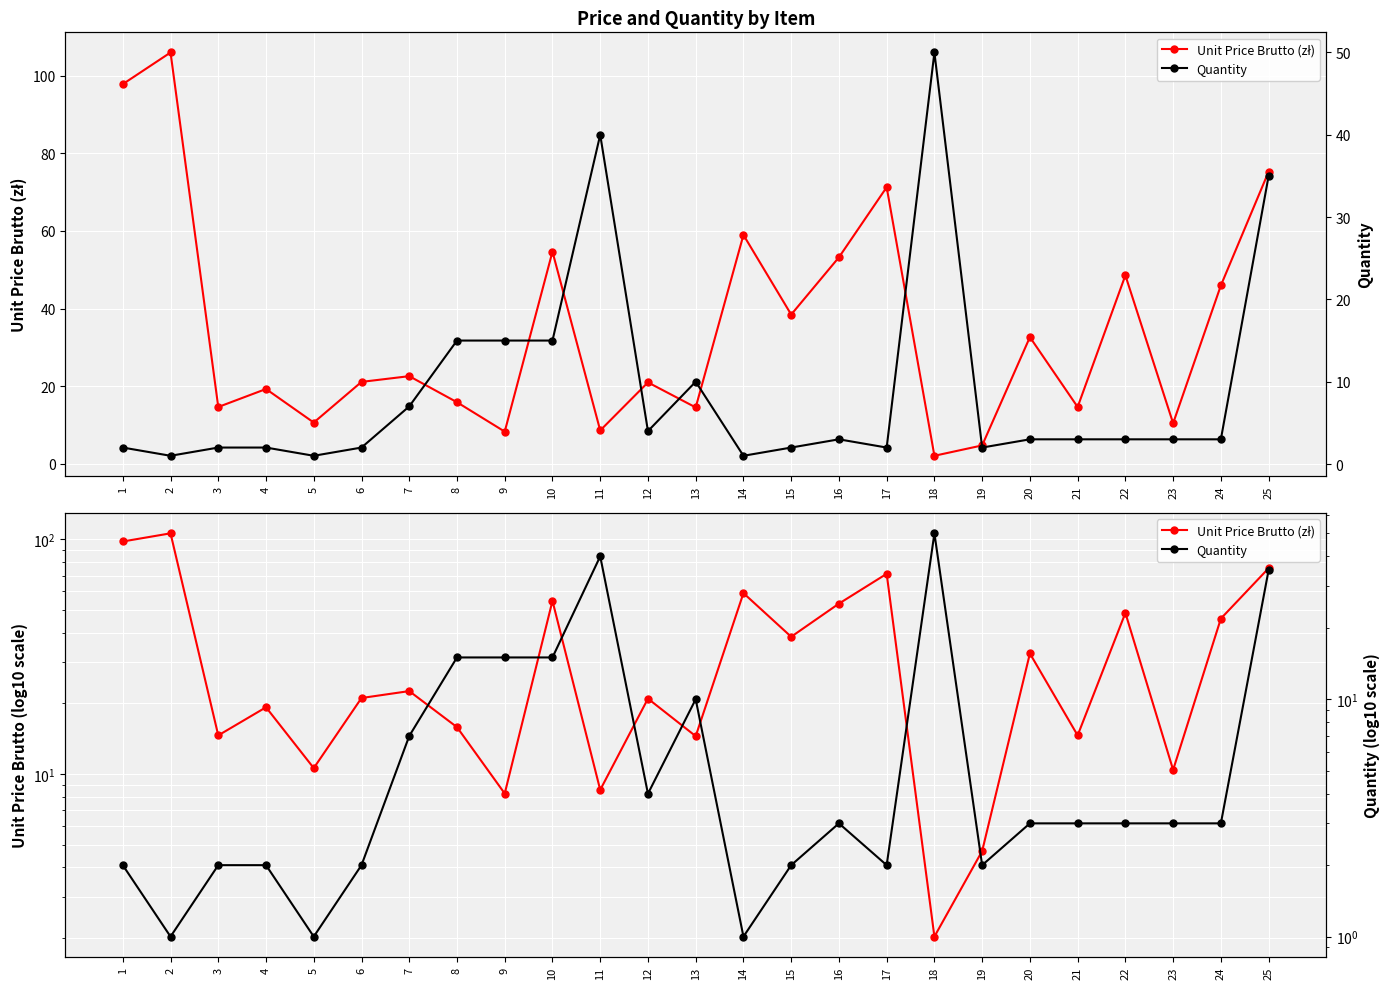

At 23, list the series in order from smallest to largest.

Quantity, Unit Price Brutto (zł)